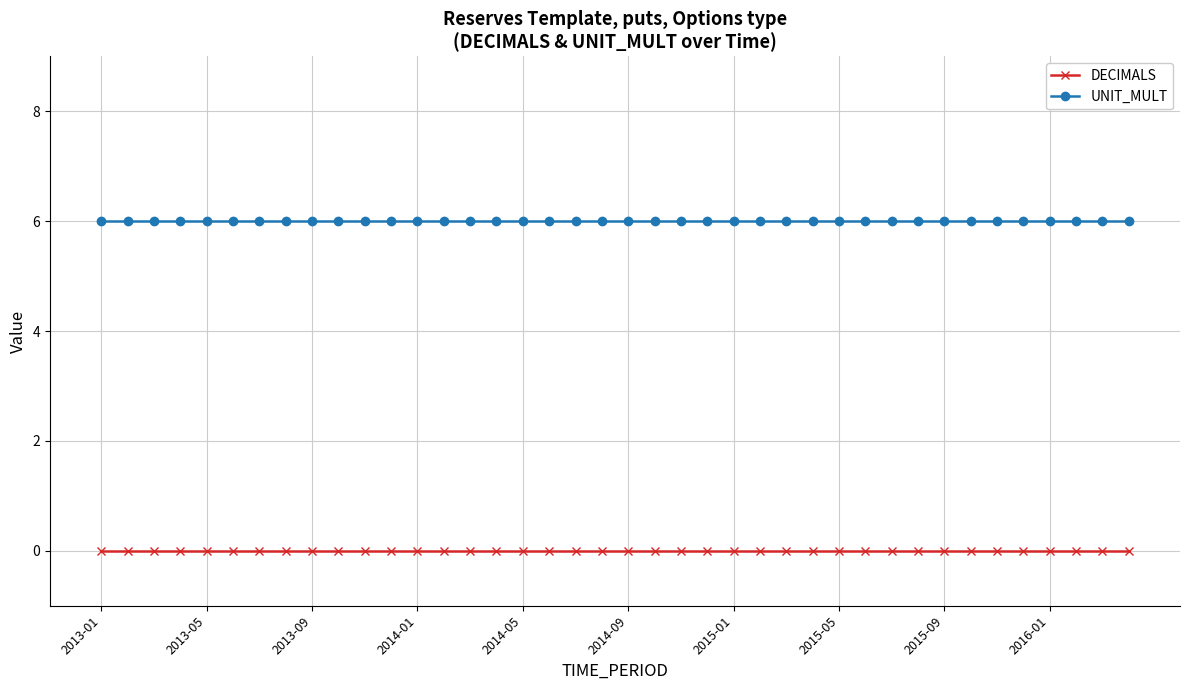

What are all the series names shown in the legend?

DECIMALS, UNIT_MULT